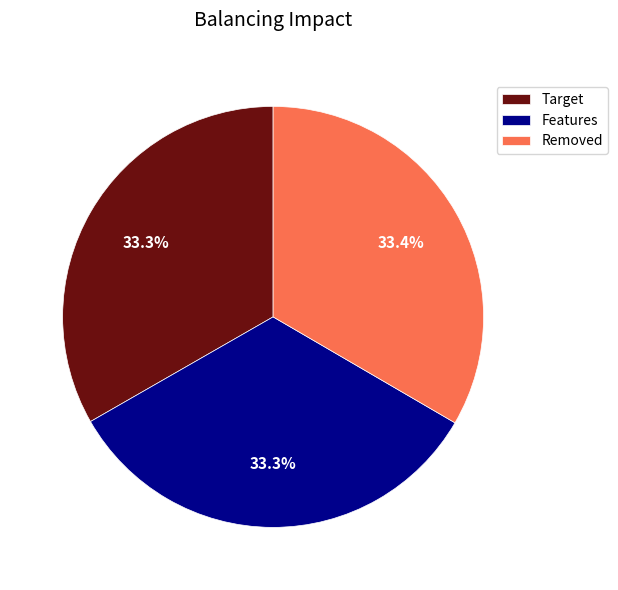

Does any single category account for the majority?

No